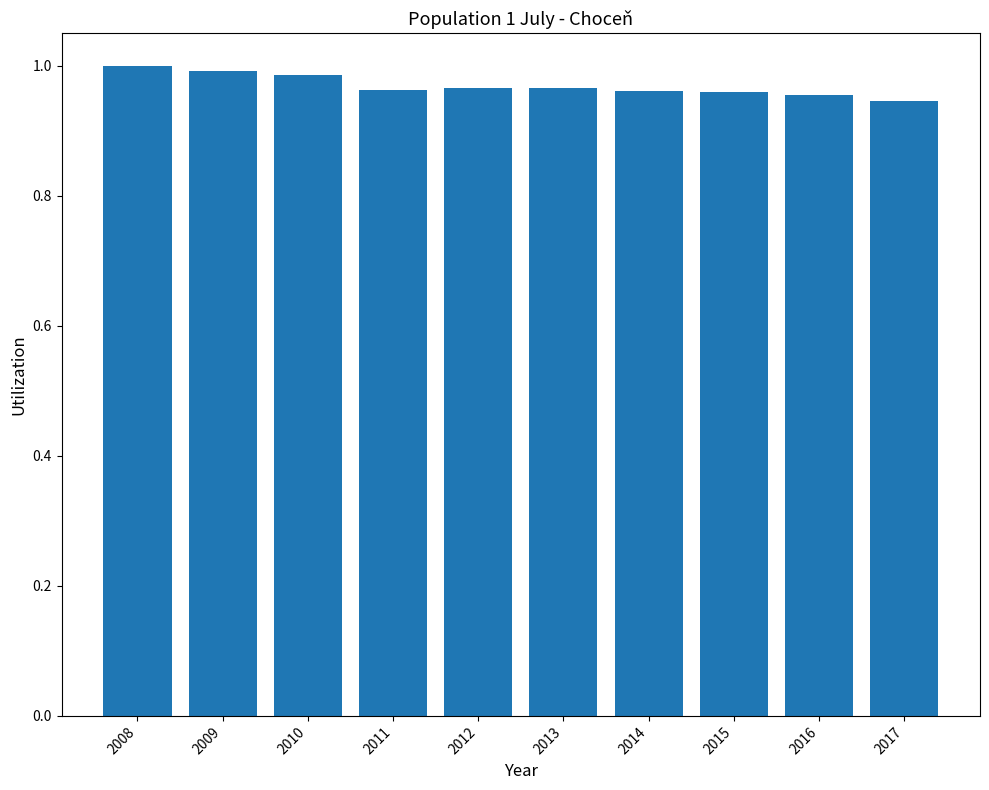

Between 2017 and 2010, which is larger?

2010